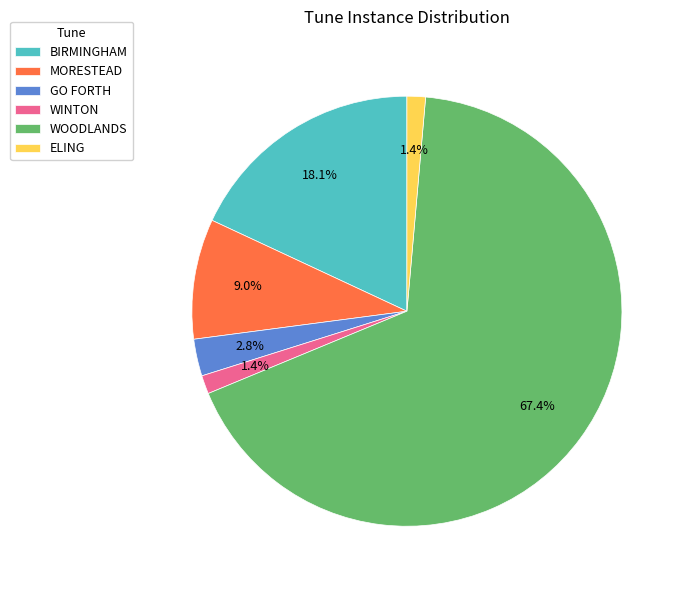

Between WOODLANDS and WINTON, which is larger?

WOODLANDS